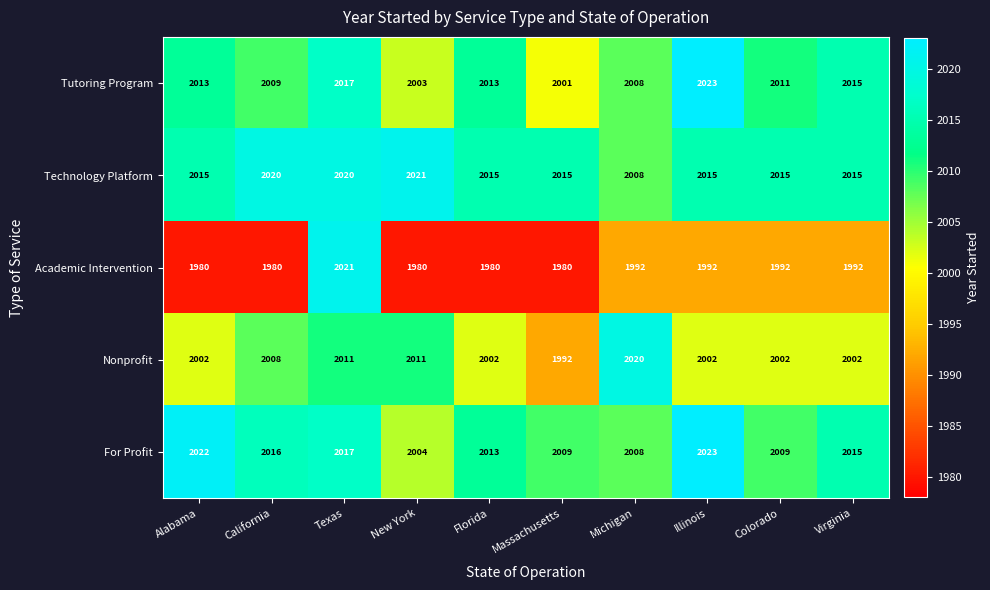

What is the approximate value of Nonprofit at California, to the nearest 5?

2010